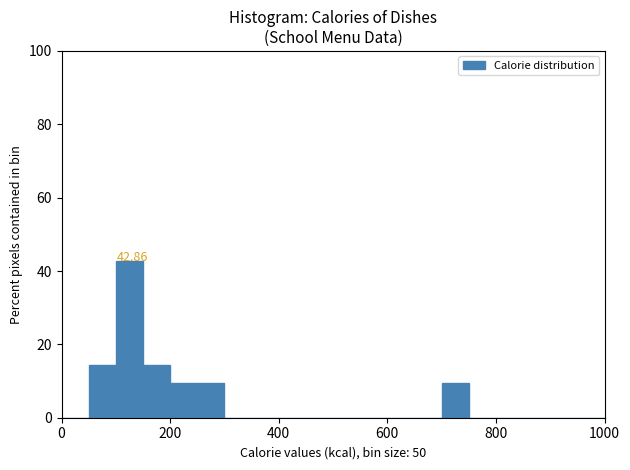

Read against the x-axis, roughly where is the centre of the tallest bar?

120